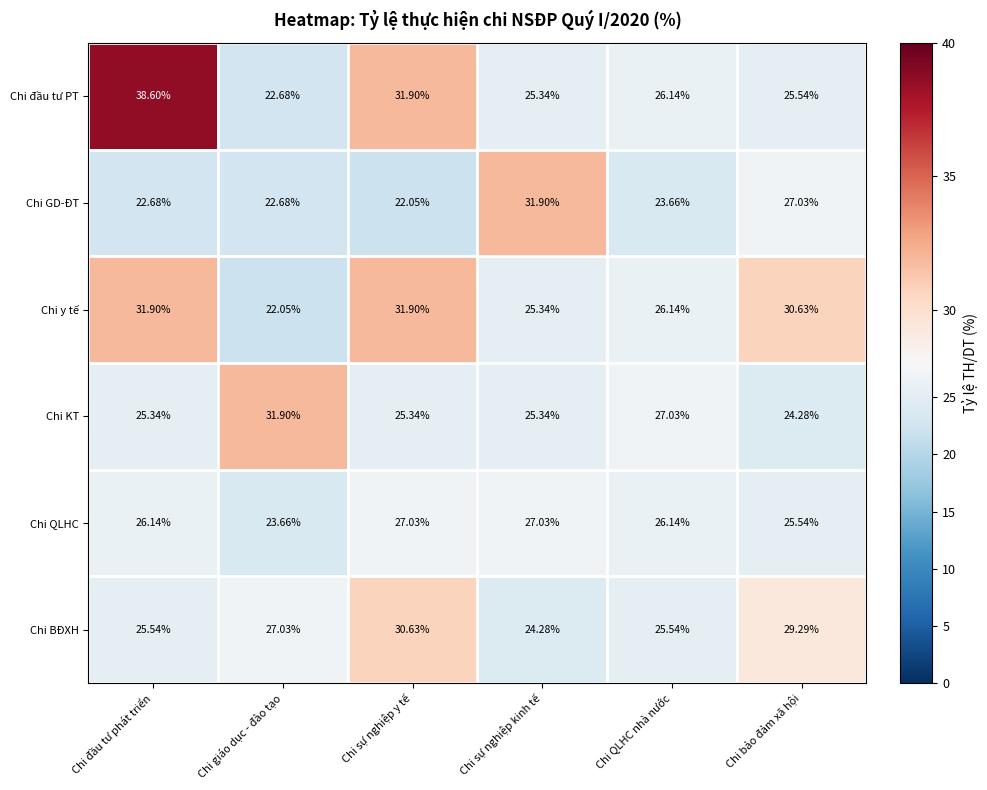

At which label does Chi đầu tư PT first exceed 26?

Chi đầu tư phát triển